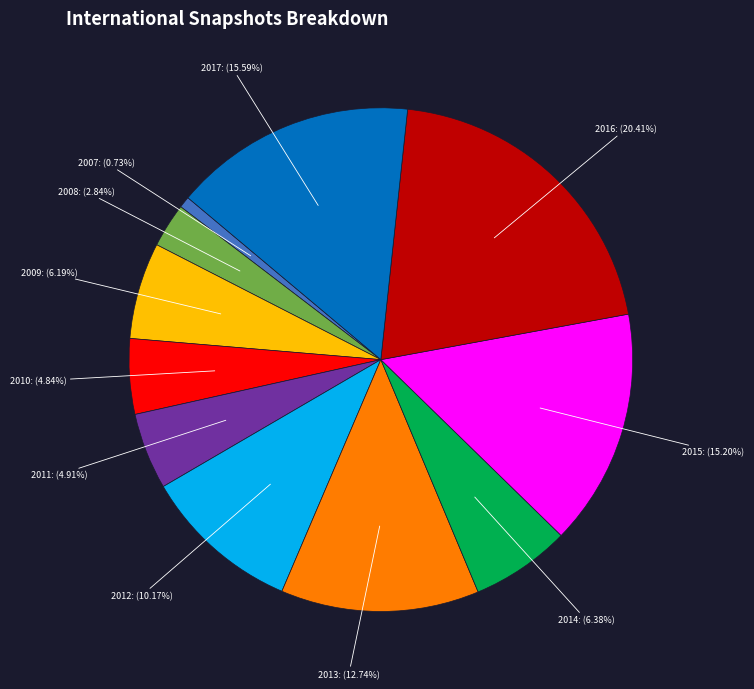

Does any single category account for the majority?

No